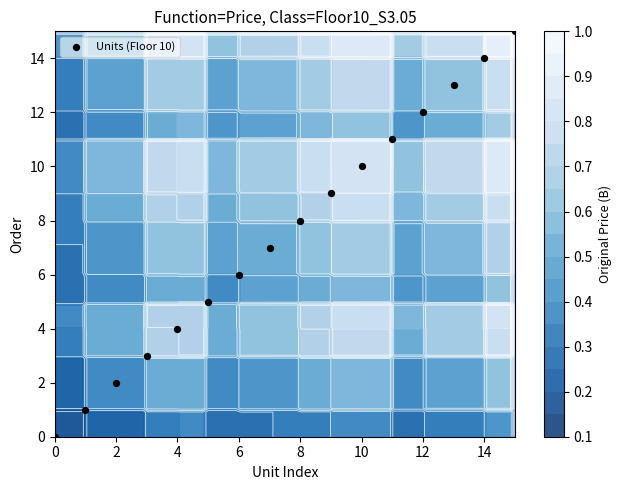

The value at 9 is 9. True or false?

True